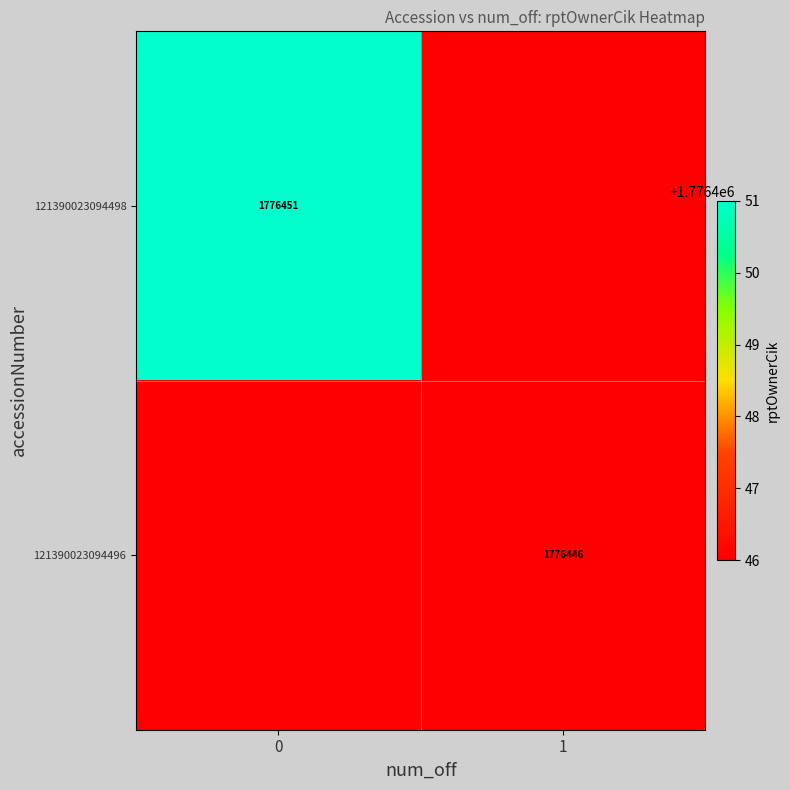

Is the value of 121390023094496 at 1 greater than the value of 121390023094498 at 0?

No